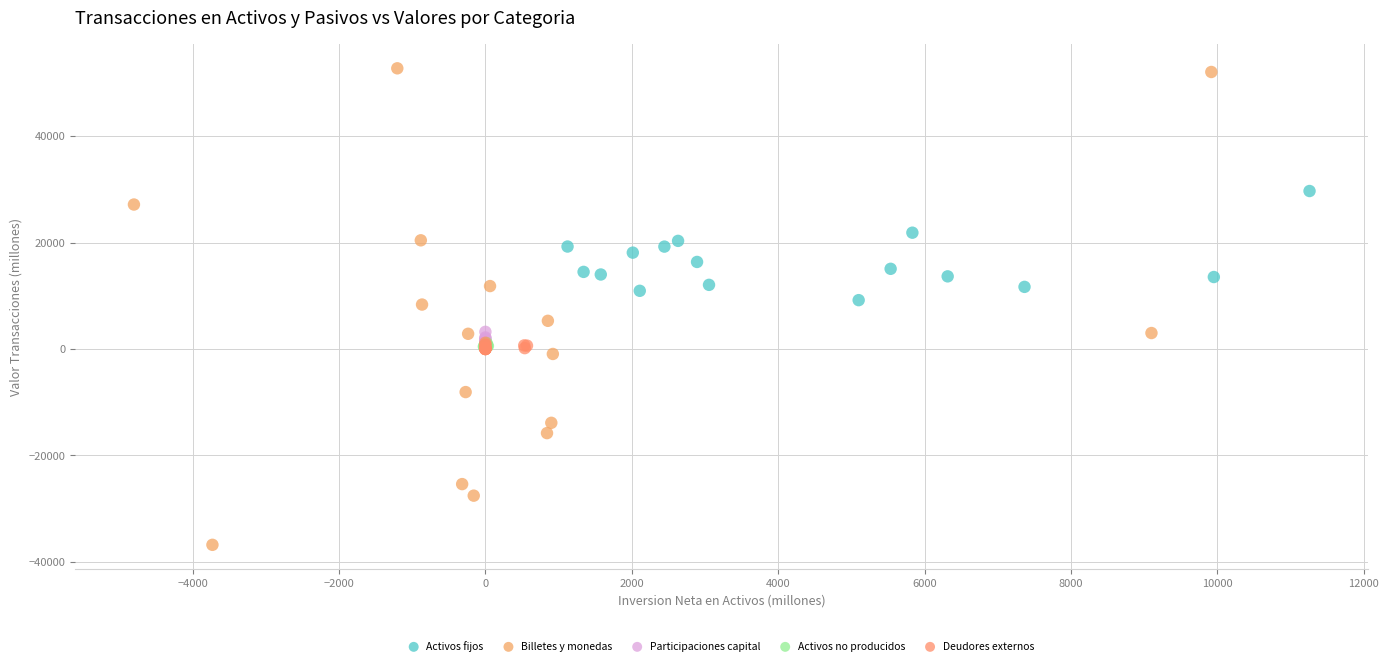

Which series contains the highest Y value?

Billetes y monedas